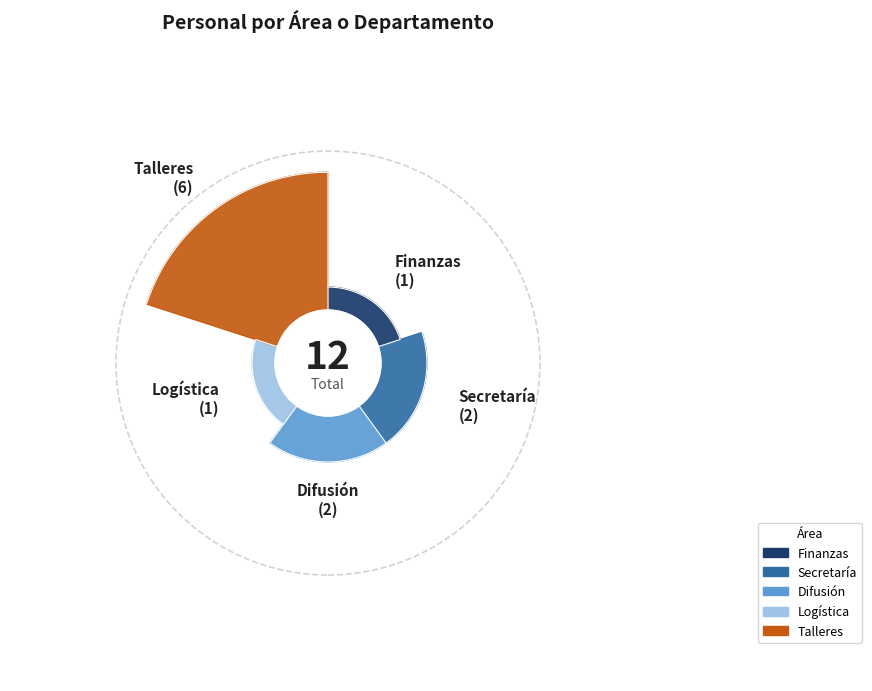

True or false: Secretaría accounts for 17% of the total.

True